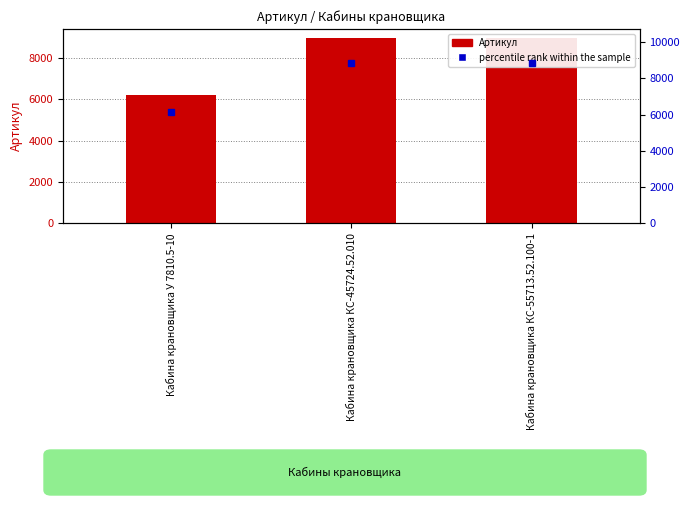

Reading left to right, list all the values displayed in this chart.

Кабина крановщика У 7810.5-10=6196	Кабина крановщика КС-45724.52.010=8943	Кабина крановщика КС-55713.52.100-1=8944